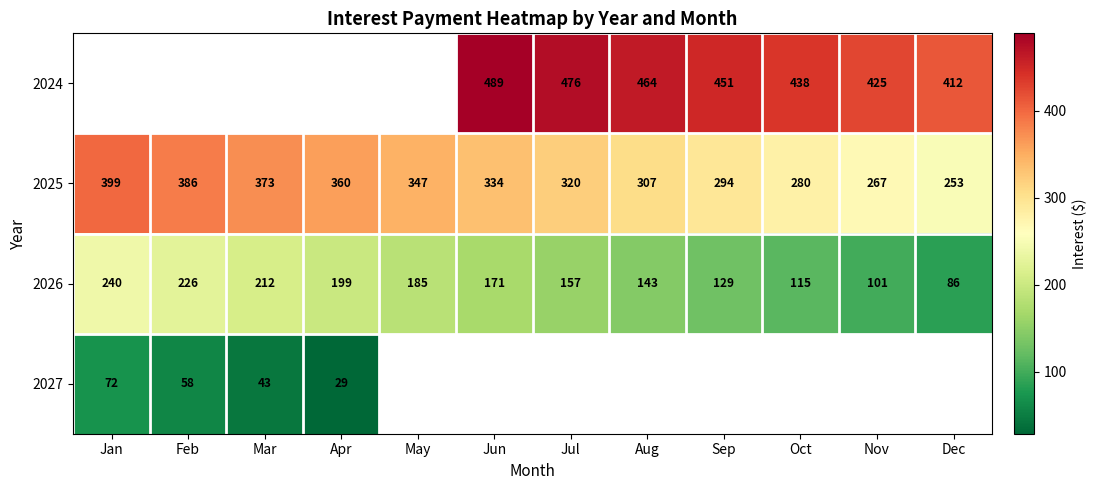

Which category has the highest value in the 2026 series?

Jan